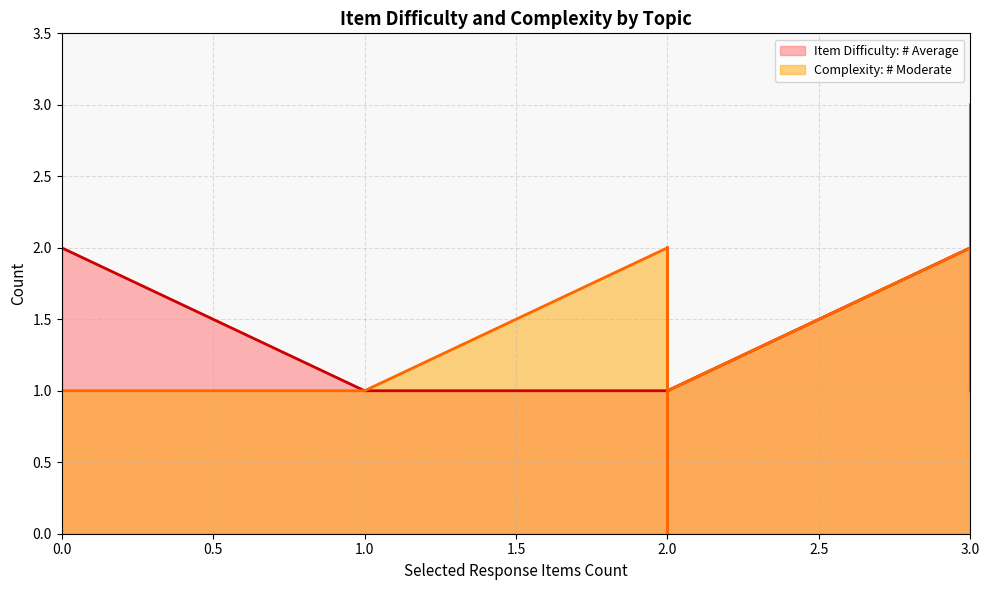

What is the difference between the maximum and minimum values in the Item Difficulty: # Average series?

1